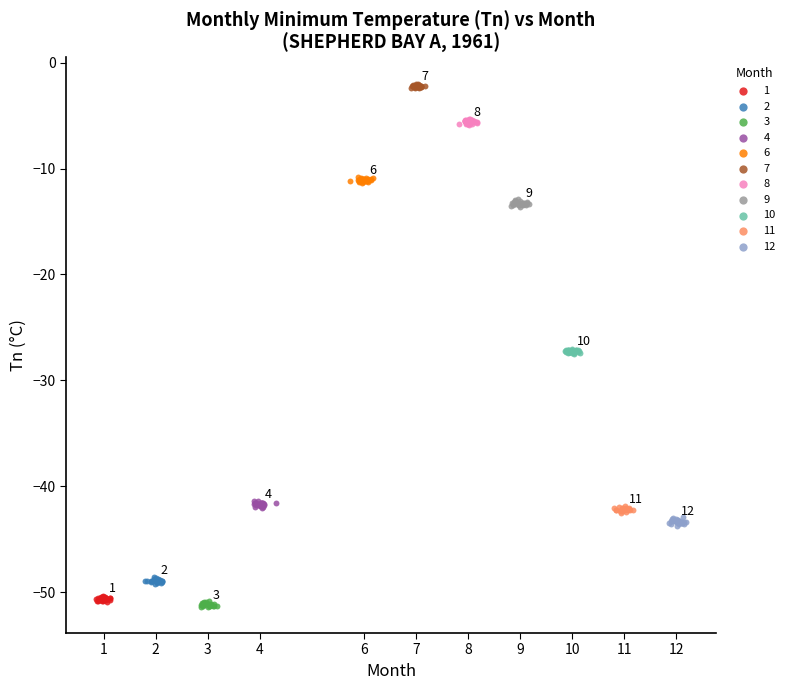

Which series contains the highest Y value?

7